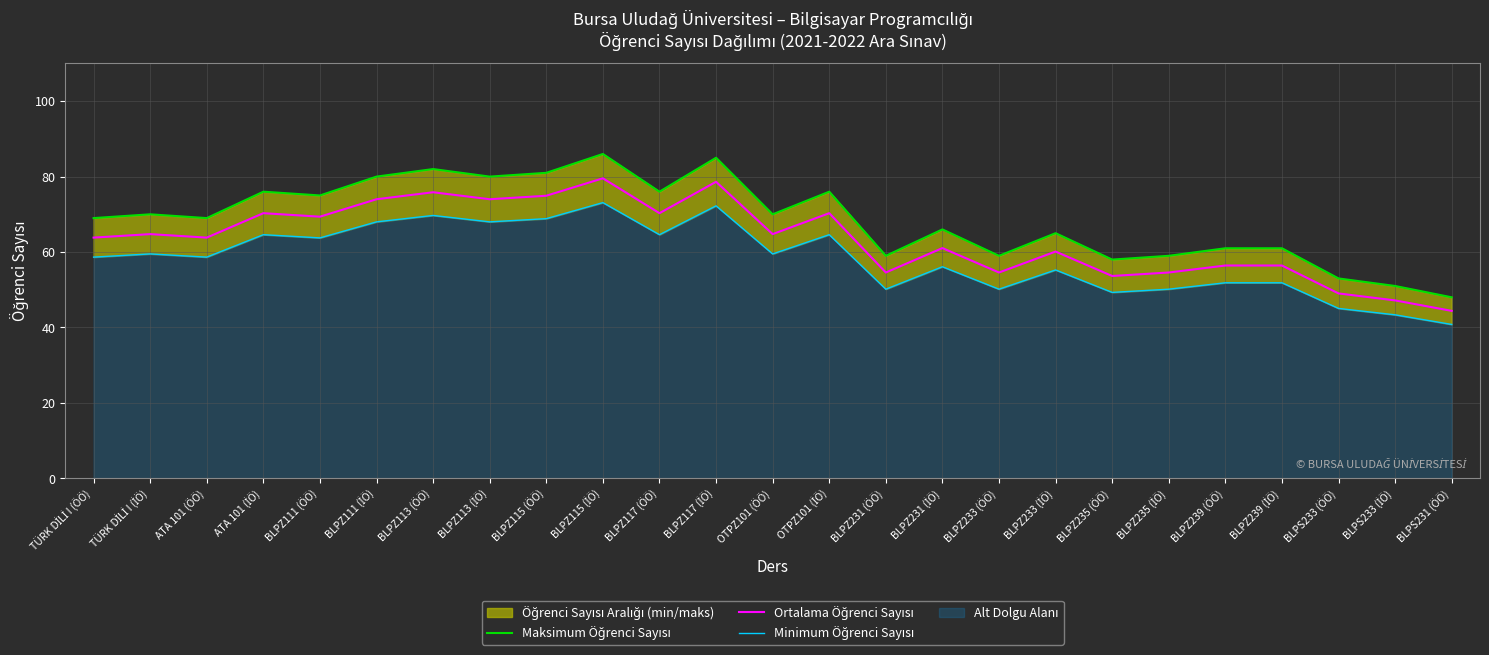

Rank the series at BLPZ235 (İÖ) from highest to lowest value.

Maksimum Öğrenci Sayısı, Ortalama Öğrenci Sayısı, Minimum Öğrenci Sayısı